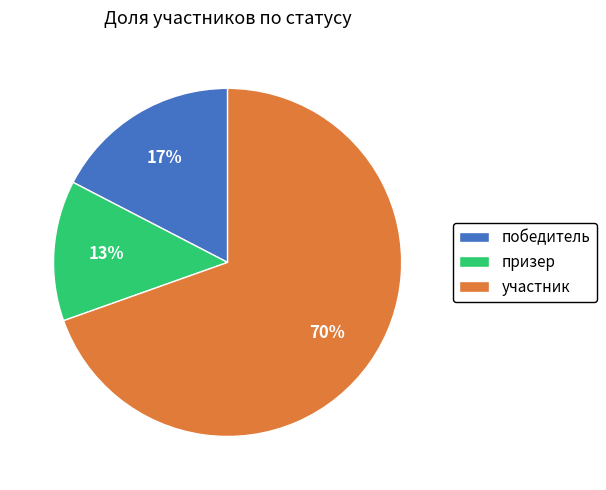

To the nearest percent, what is the difference between the участник and призер slice percentages?

57%